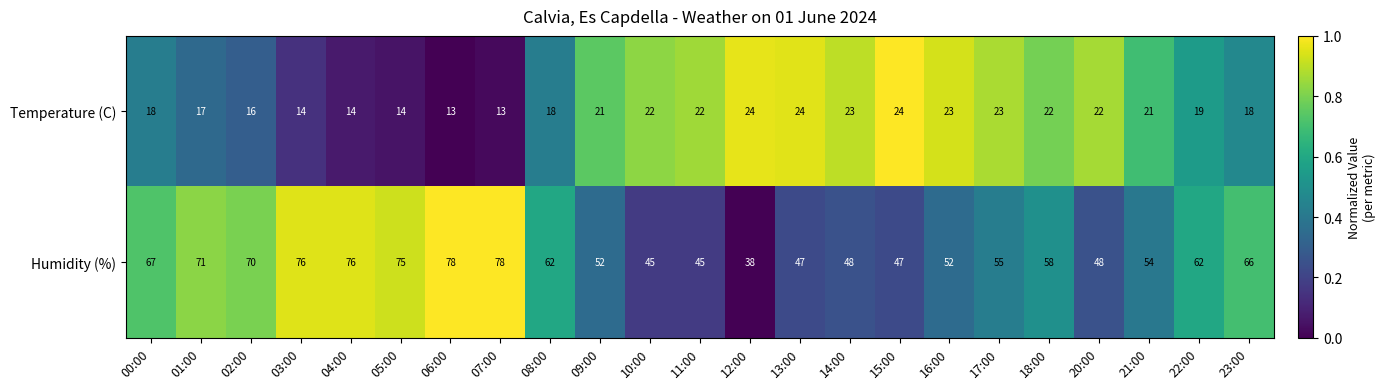

Which series changed the most between 17:00 and 20:00?

Humidity (%)